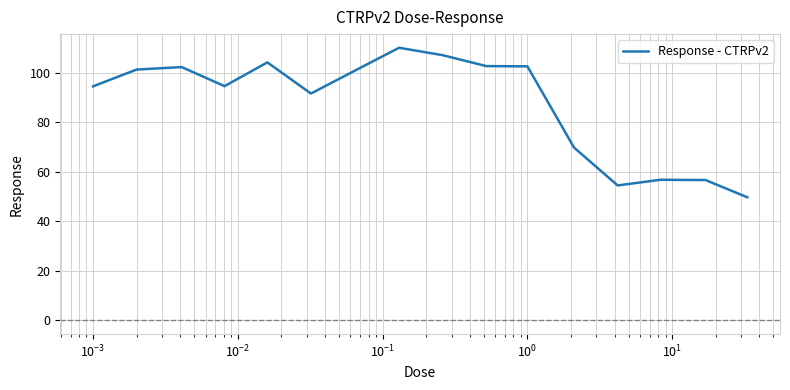

What is the smallest value displayed?

49.7